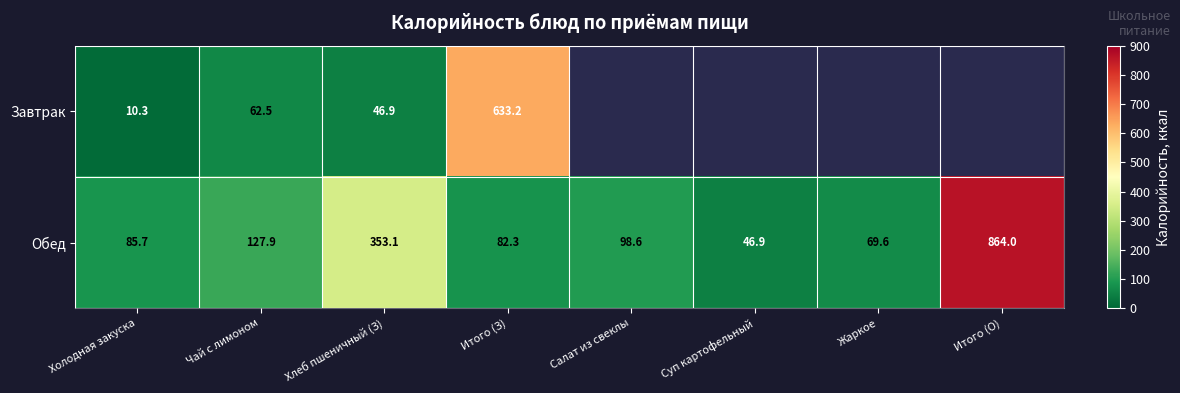

The value of Обед at Итого (О) is 864.0. True or false?

True